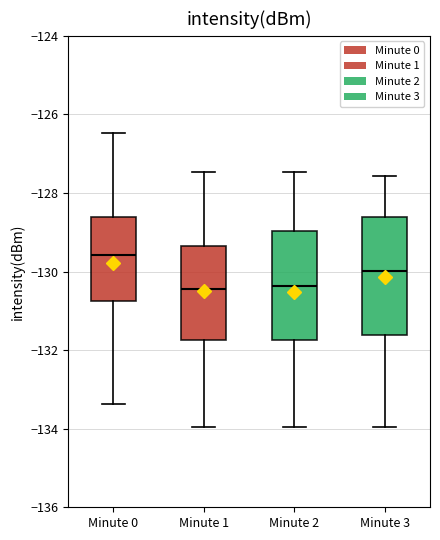

Reading left to right, transcribe this box plot: for each box, give where its median line is, the range the box spans, and where its two whiskers end, as read against the y-axis. The values are not printed on the chart, so give them approximately, as read against the axis.

Minute 0: median -129.6, box -130.8 to -128.6, whiskers -133.4 to -126.4
Minute 1: median -130.4, box -131.8 to -129.4, whiskers -134.0 to -127.4
Minute 2: median -130.4, box -131.8 to -129.0, whiskers -134.0 to -127.4
Minute 3: median -130.0, box -131.6 to -128.6, whiskers -134.0 to -127.6